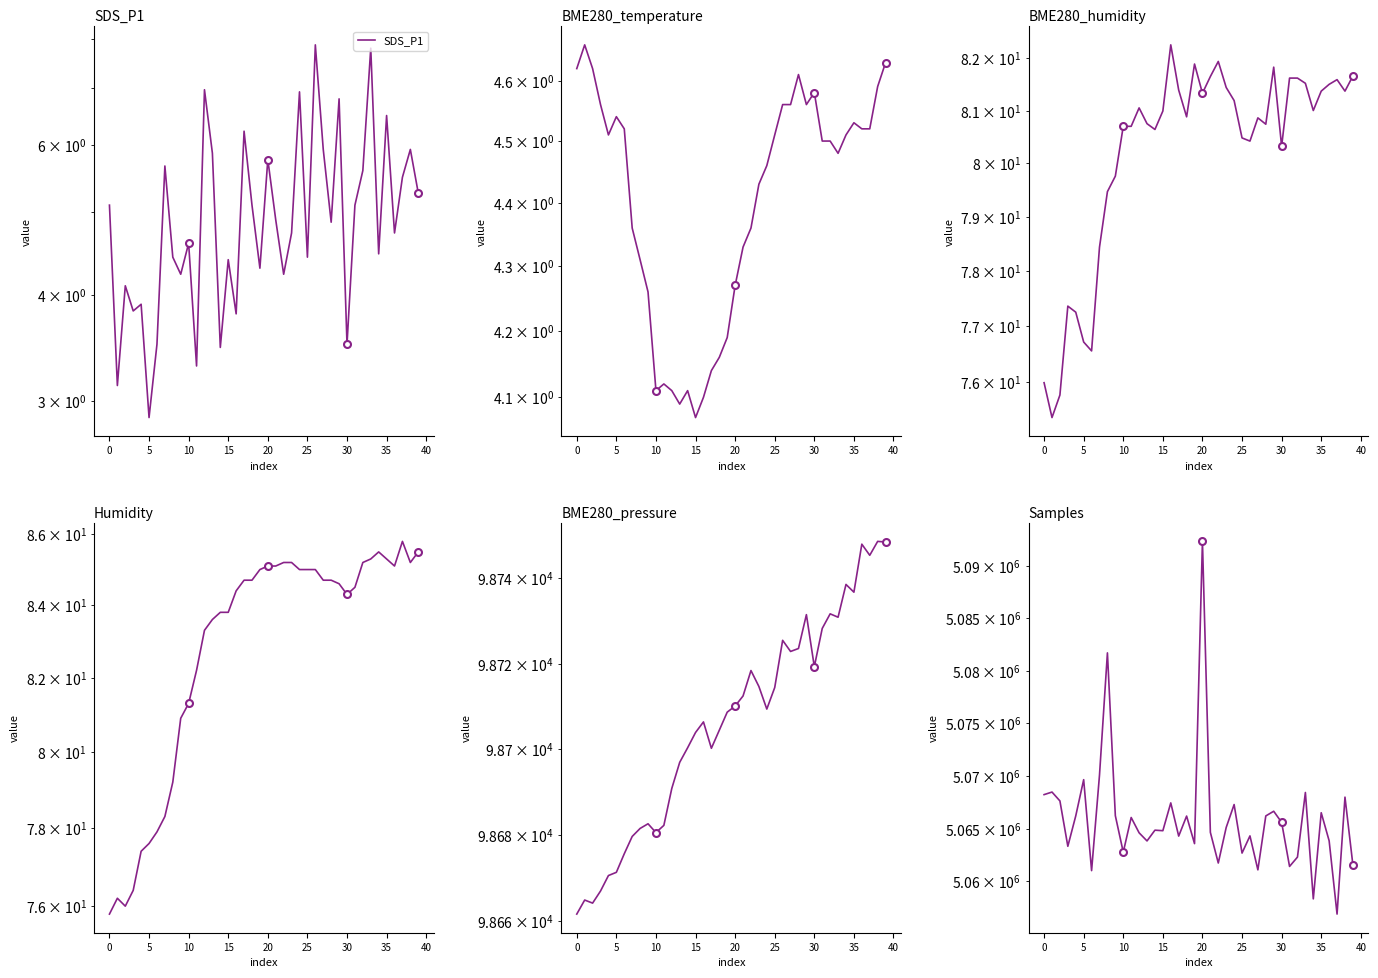

True or false: Humidity and BME280_pressure cross at least once.

False